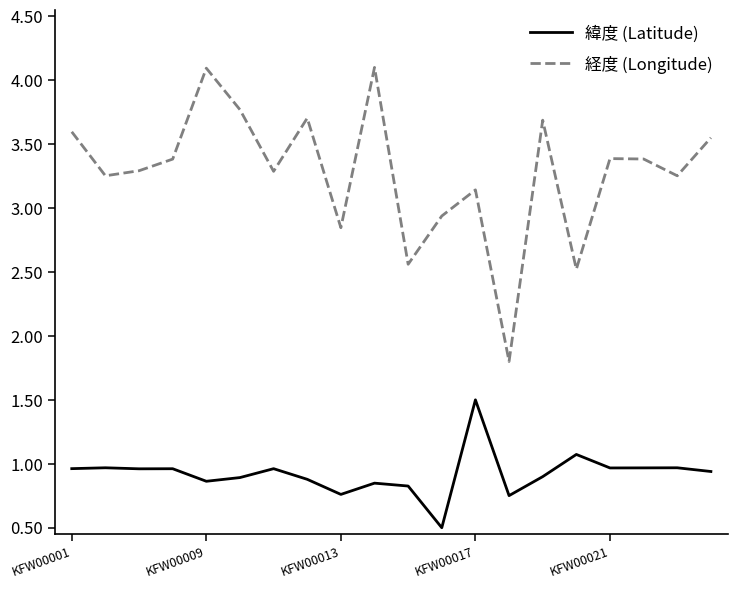

How many interior local valleys does the 経度 (Longitude) series have?

7